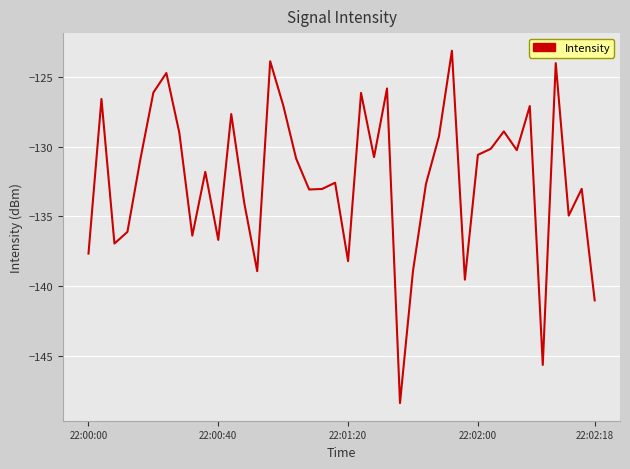

What is the difference between the maximum and minimum values?

25.3